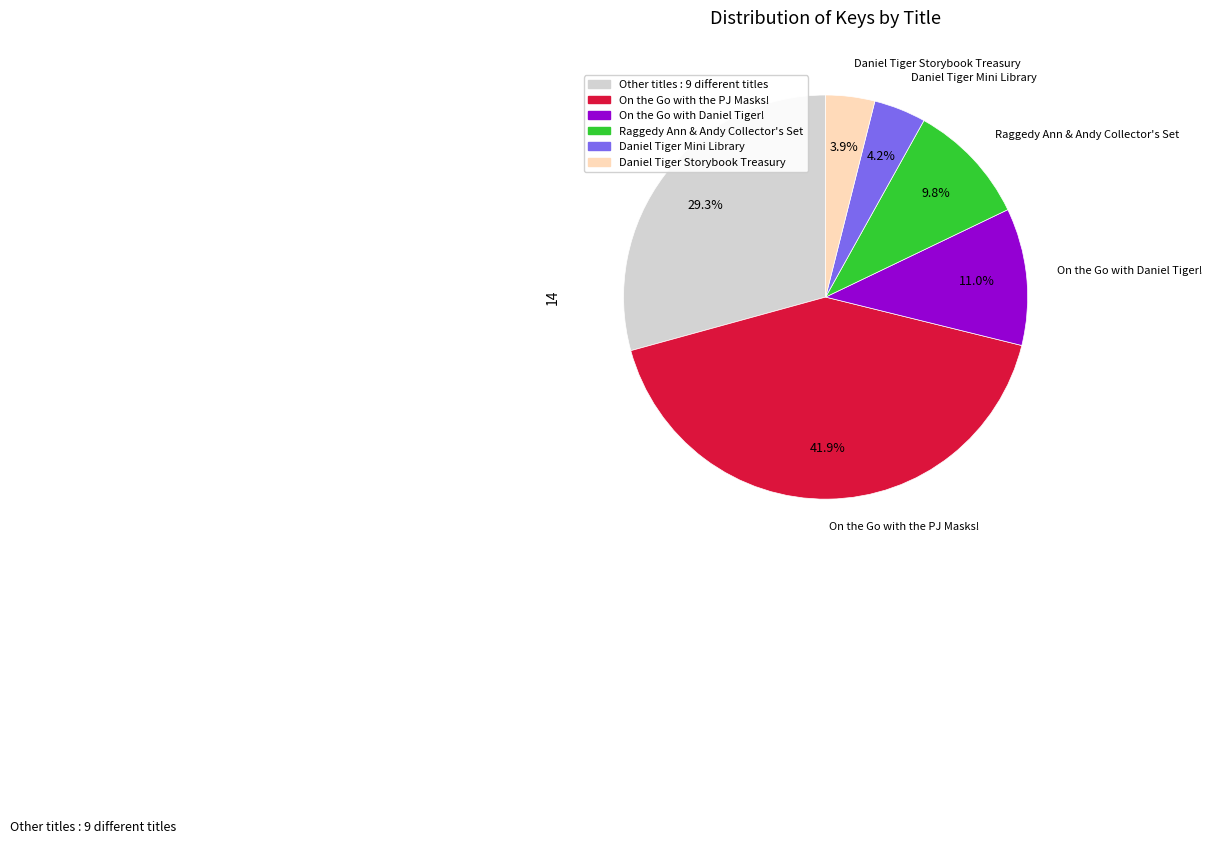

How many slices are in this pie chart?

6